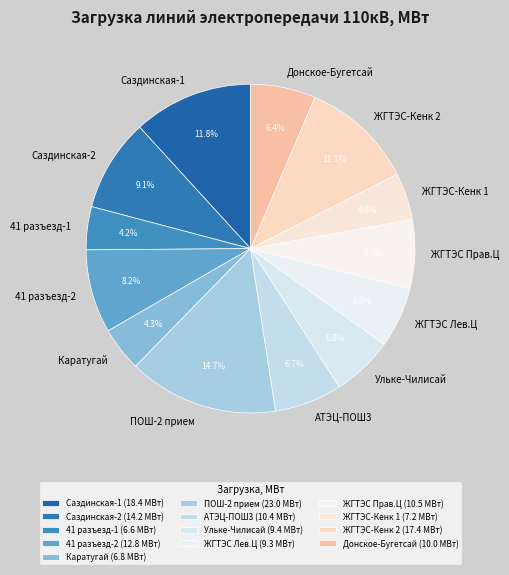

To the nearest percent, what percentage of the pie is Ульке-Чилисай?

6%